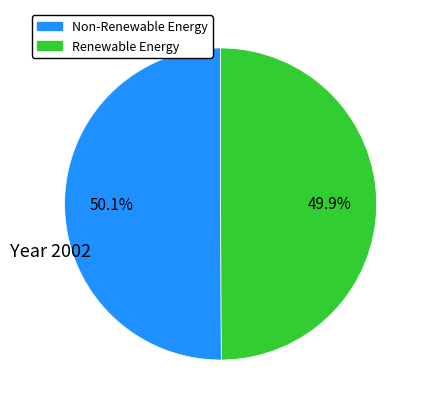

Approximately how many times larger is the value at Non-Renewable Energy compared to Renewable Energy?

1.0